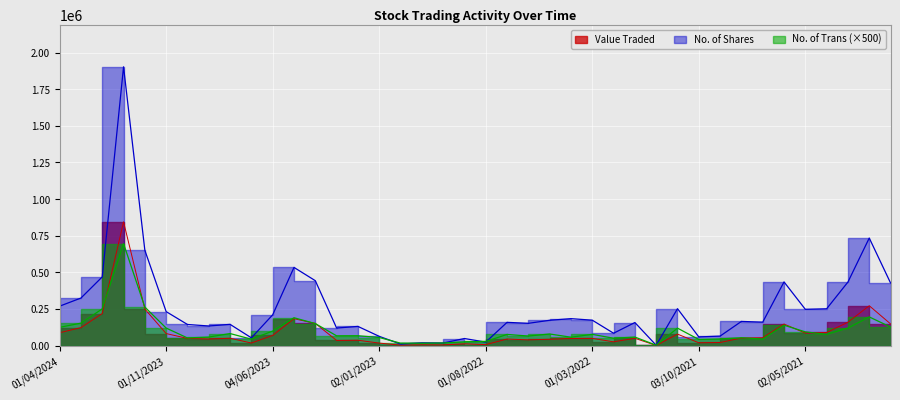

At which label is Value Traded closest to 422623?

01/02/2021